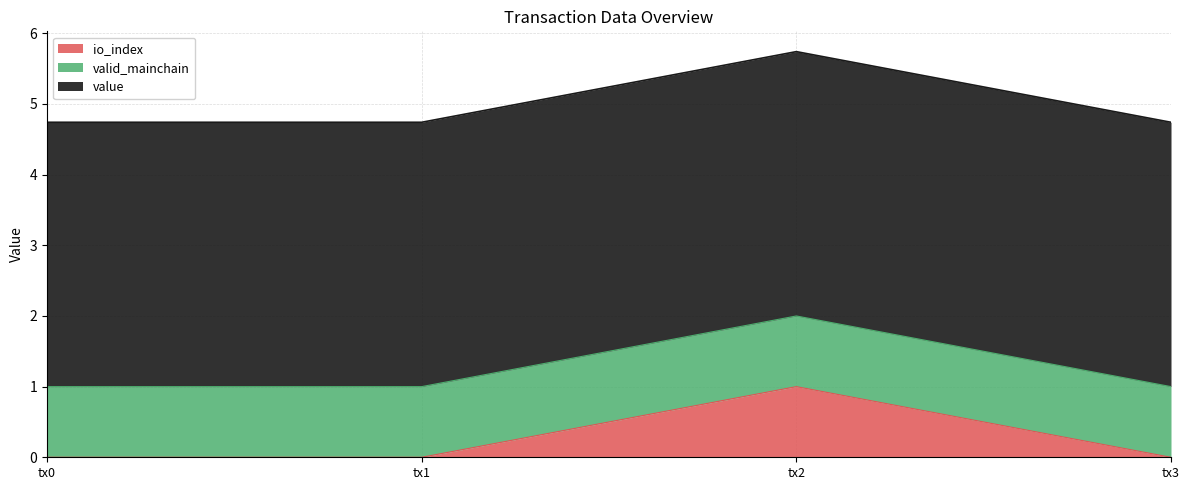

Which series has the largest total across all categories?

value